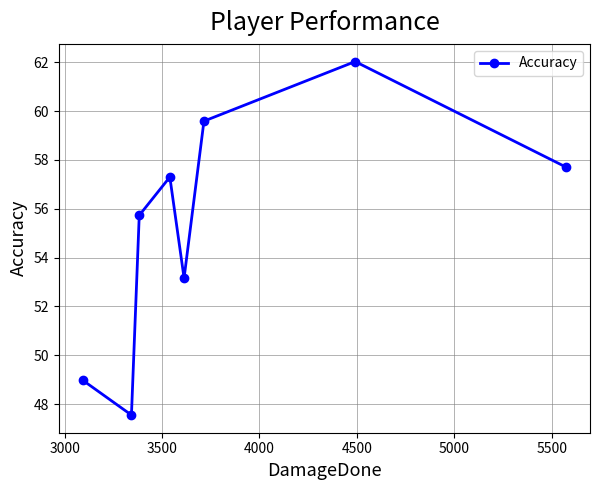

What is the value of the 3rd point from the left?

55.7